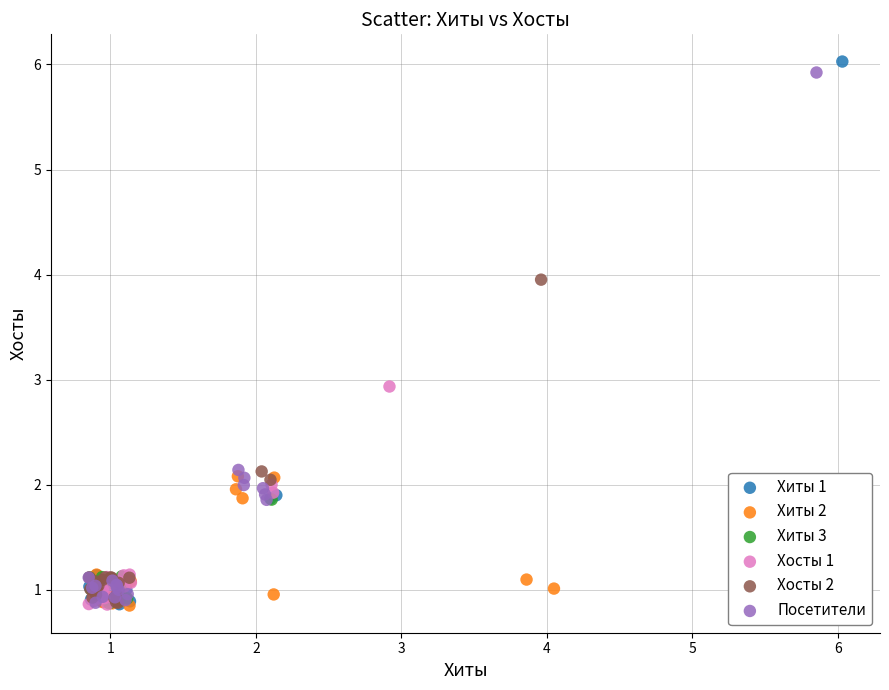

Which series has the largest Y range (max minus min)?

Хиты 1